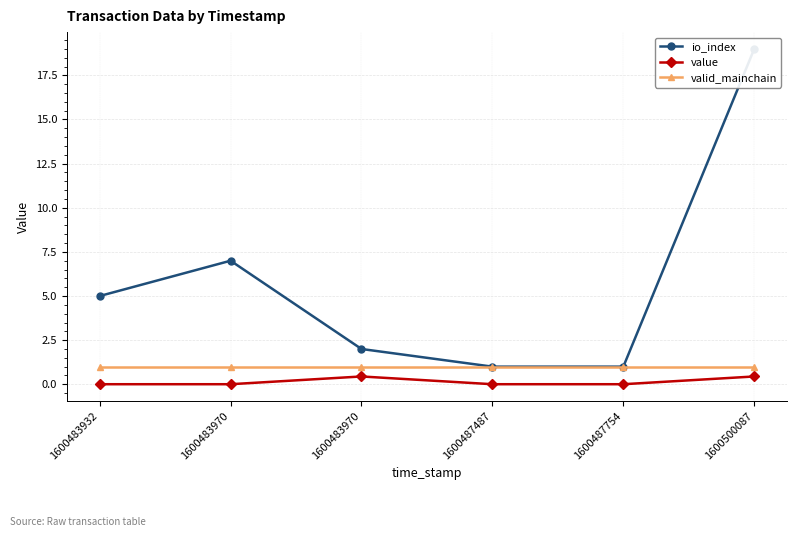

True or false: io_index and value cross at least once.

False